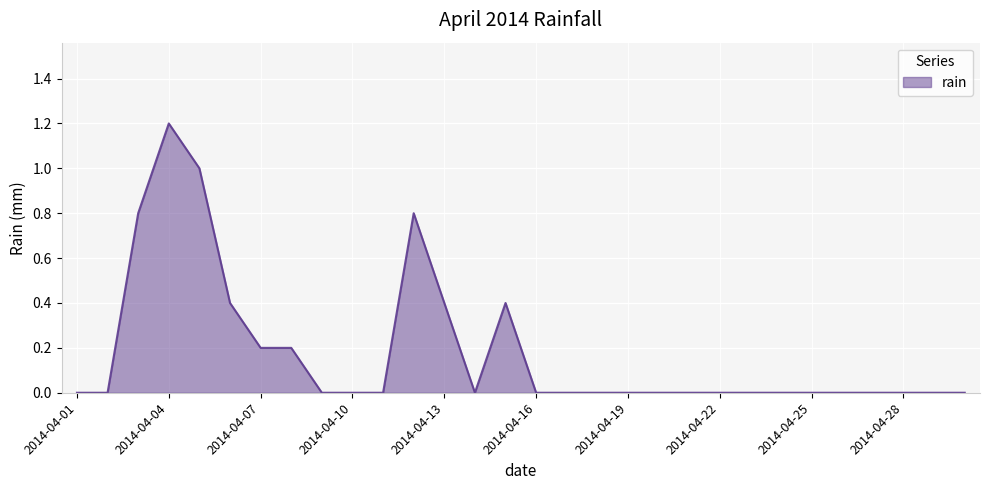

What is the difference between the maximum and minimum values?

1.2